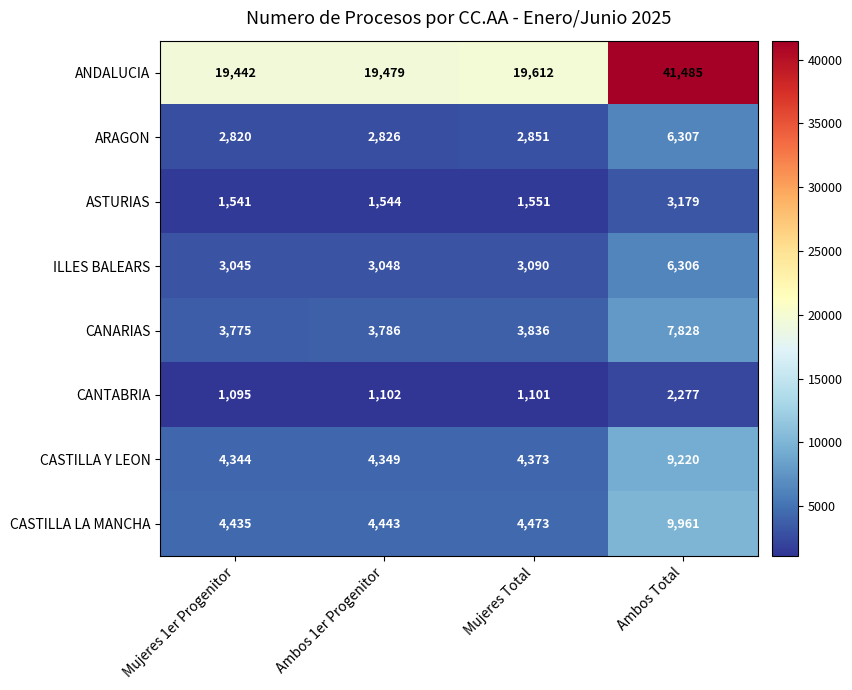

List the series in order of their peak value, lowest first.

CANTABRIA, ASTURIAS, ILLES BALEARS, ARAGON, CANARIAS, CASTILLA Y LEON, CASTILLA LA MANCHA, ANDALUCIA